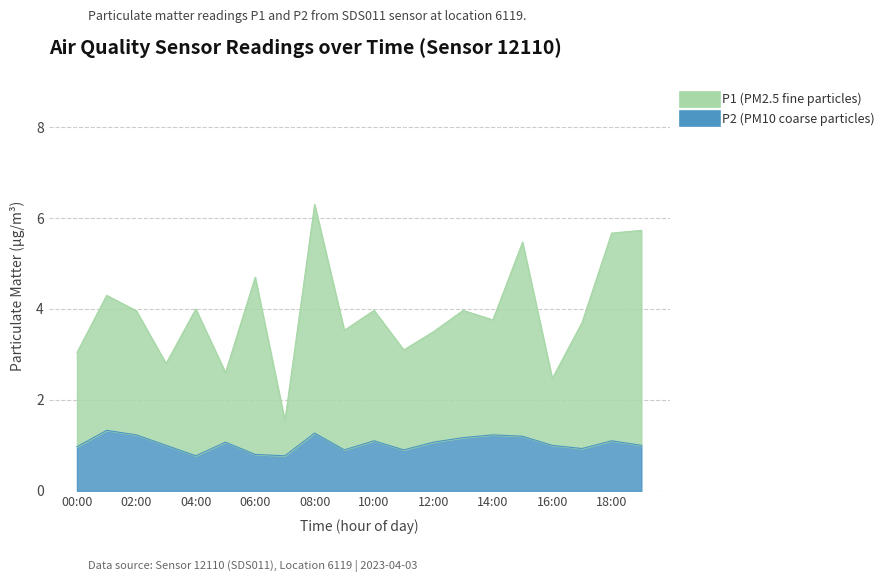

Which series has the widest spread of values?

P1